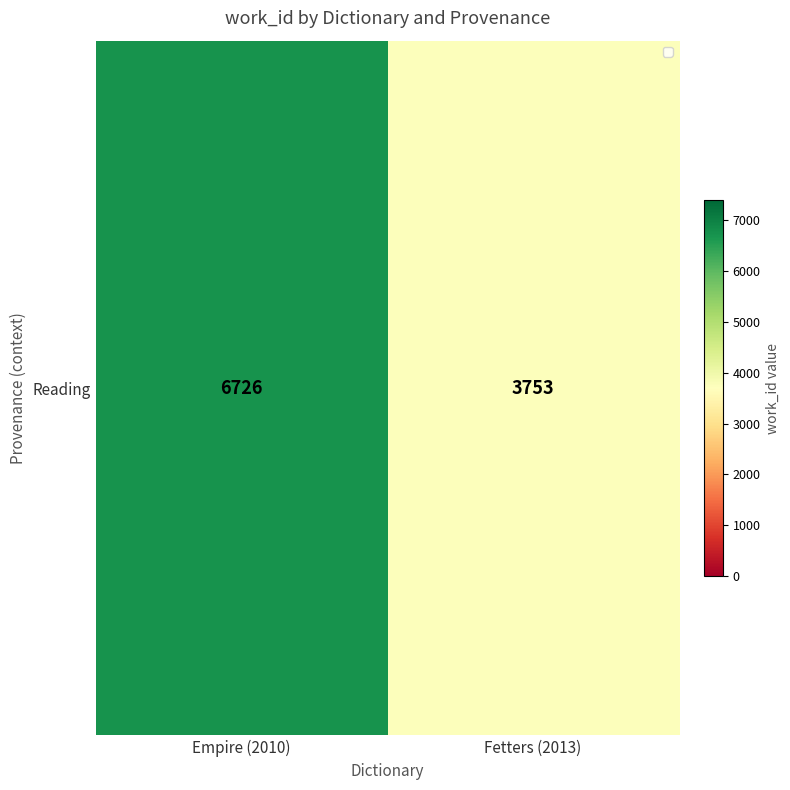

The value at Empire (2010) is 6726. True or false?

True